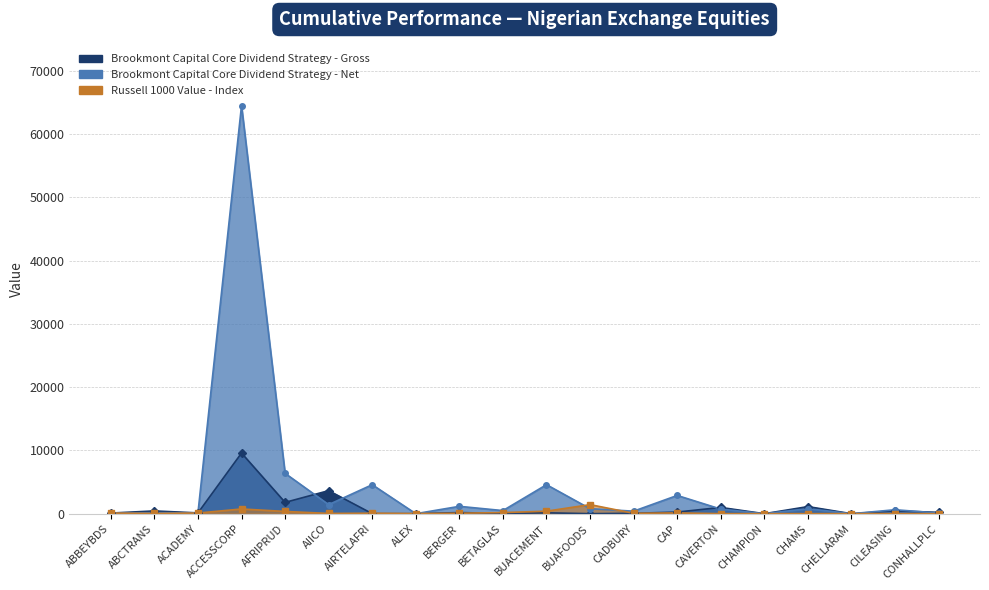

What is the difference between the Russell 1000 Value - Index values at ACADEMY and BERGER?

27.3